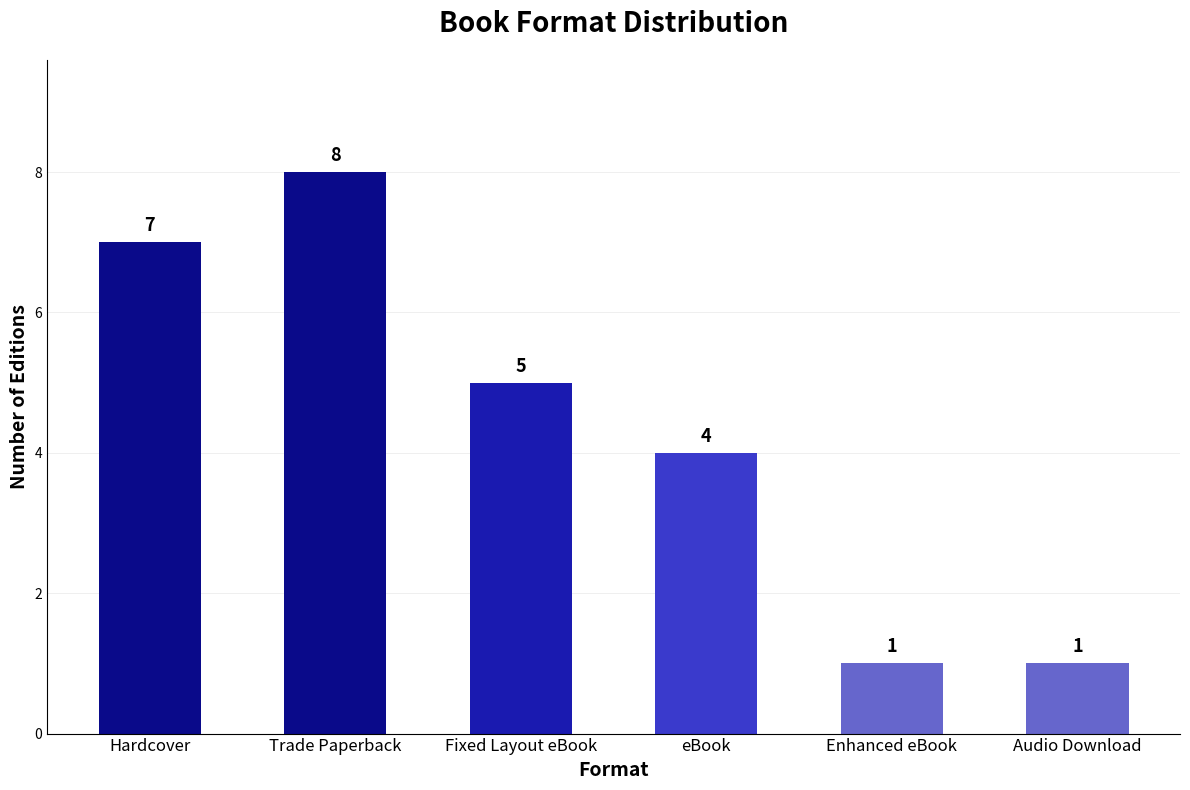

What is the difference between the maximum and minimum values?

7